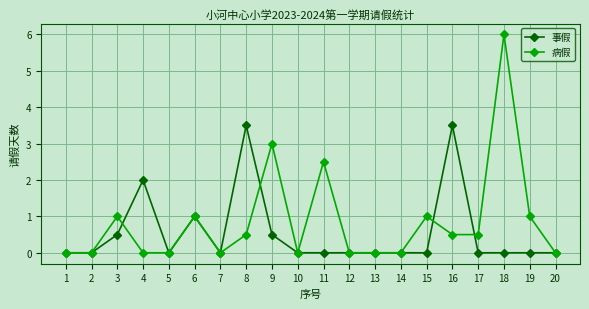

How many data points does each series have?

20